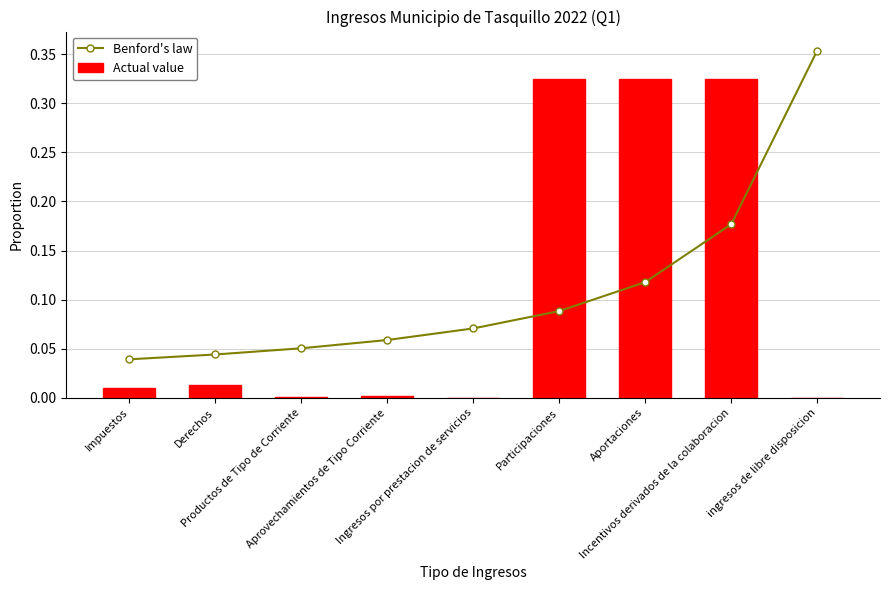

List the labels in order of Benford's law value, largest first.

ingresos de libre disposicion, Incentivos derivados de la colaboracion, Aportaciones, Participaciones, Ingresos por prestacion de servicios, Aprovechamientos de Tipo Corriente, Productos de Tipo de Corriente, Derechos, Impuestos